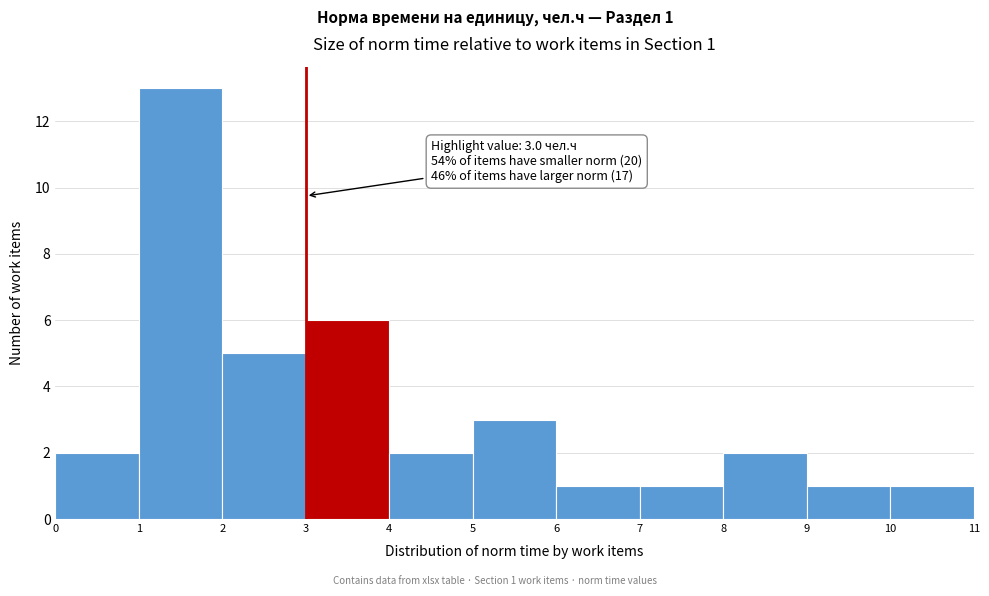

Which range on the x-axis has the tallest bar?

1 to 2